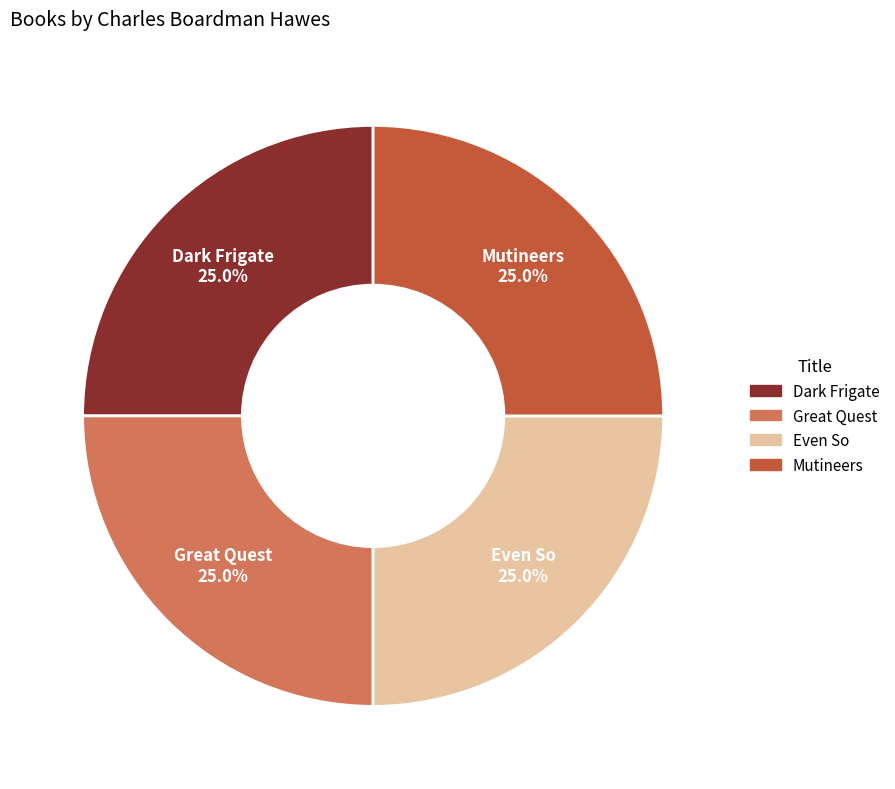

Is there any slice that represents more than half of the pie?

No